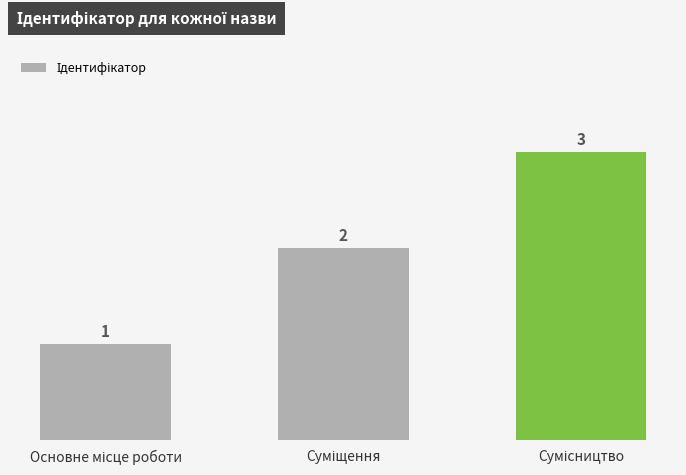

Are the bars grouped side by side (vs. stacked)?

No